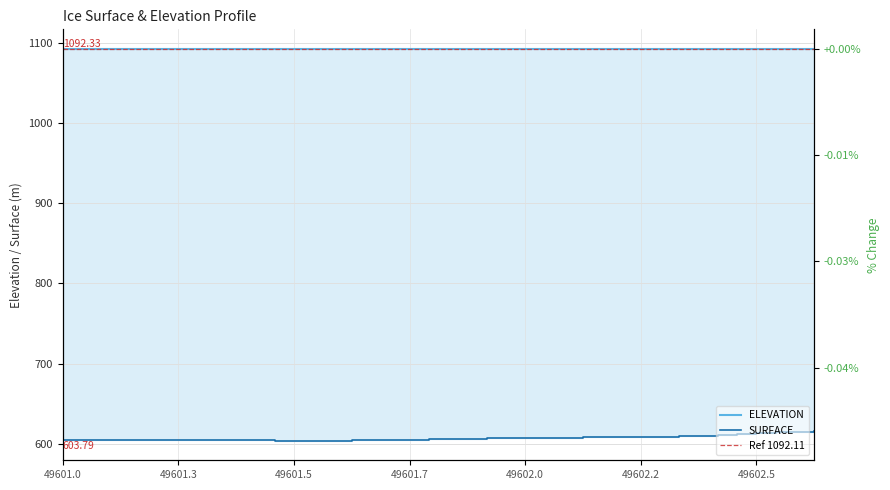

Does the chart display data point markers on the line(s)?

No